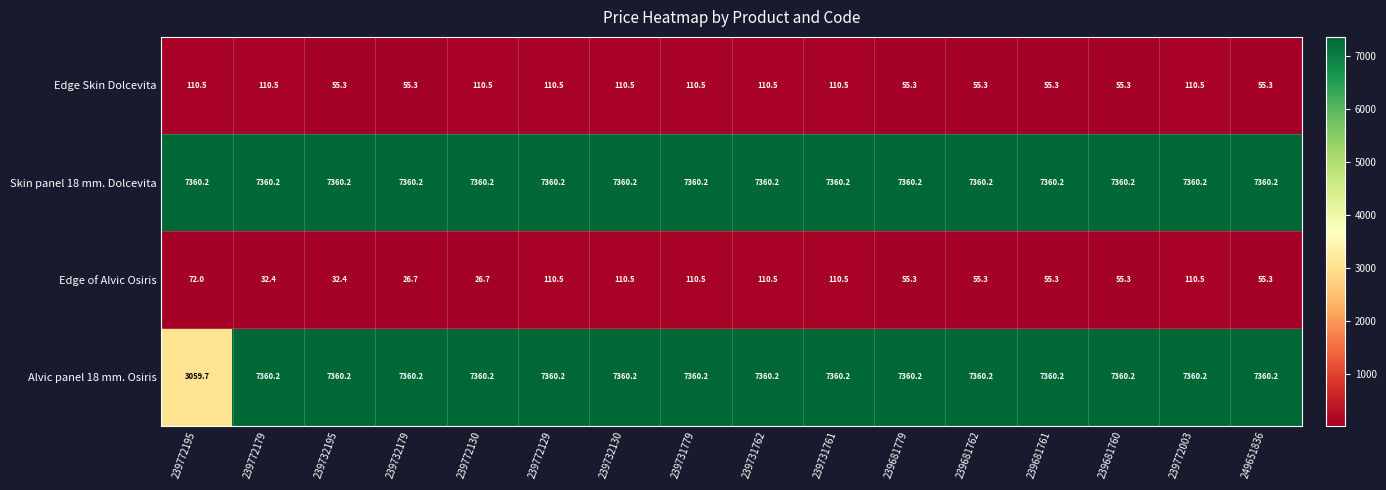

At how many categories does at least one series exceed 5950?

16